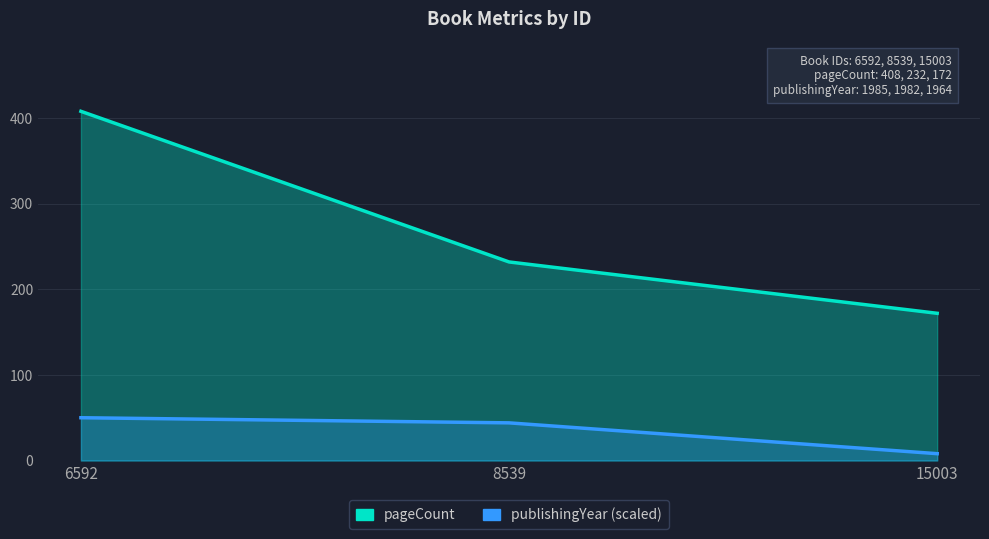

How many data points in publishingYear are less than 44?

1